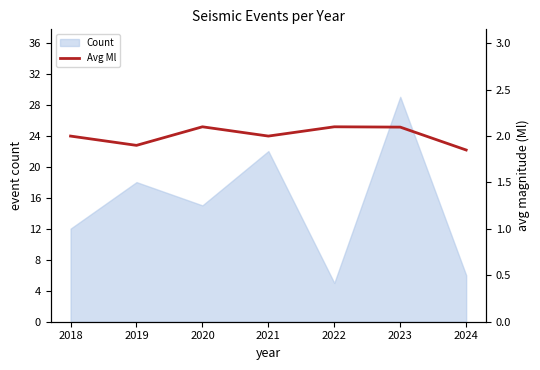

True or false: Count has a value of 8 at 2018.

False